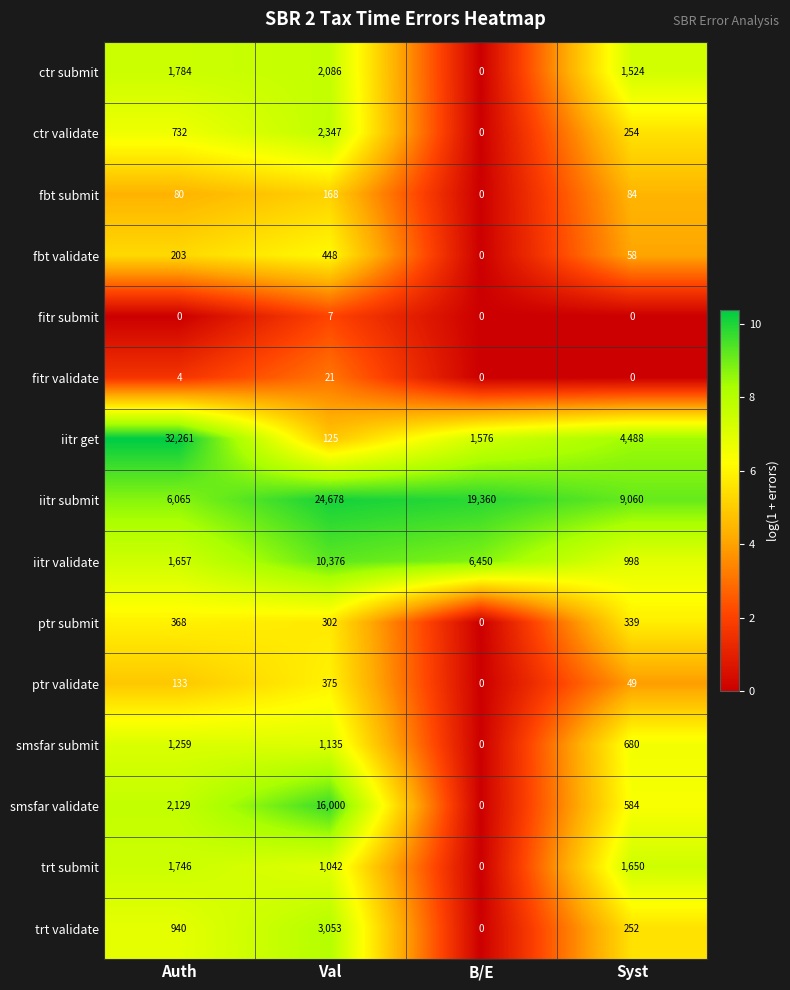

What is the difference between the highest and lowest values at Val?

24671